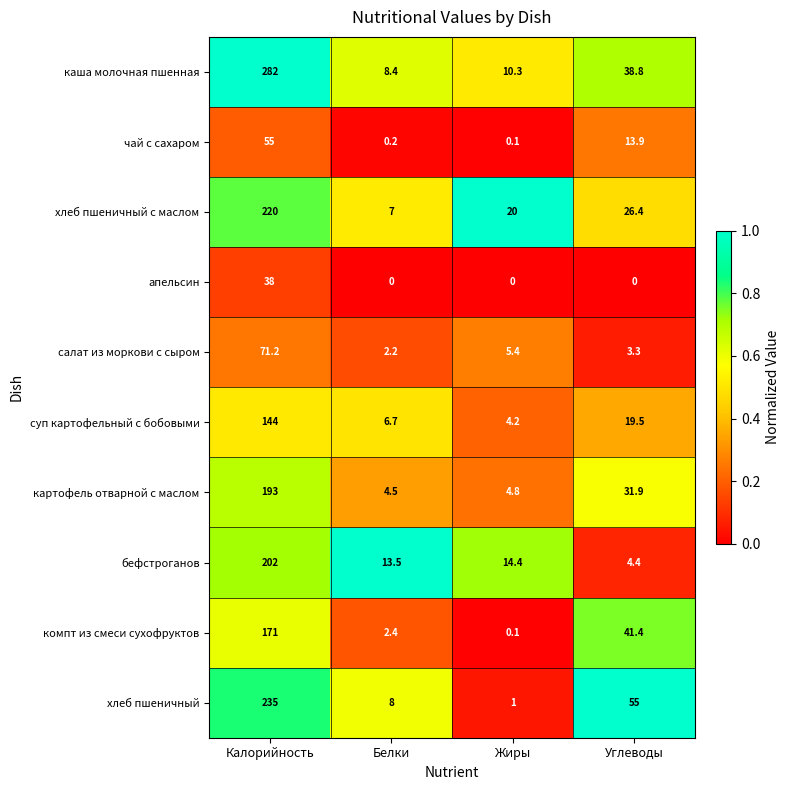

What is the total value across all series at Калорийность?

1611.2